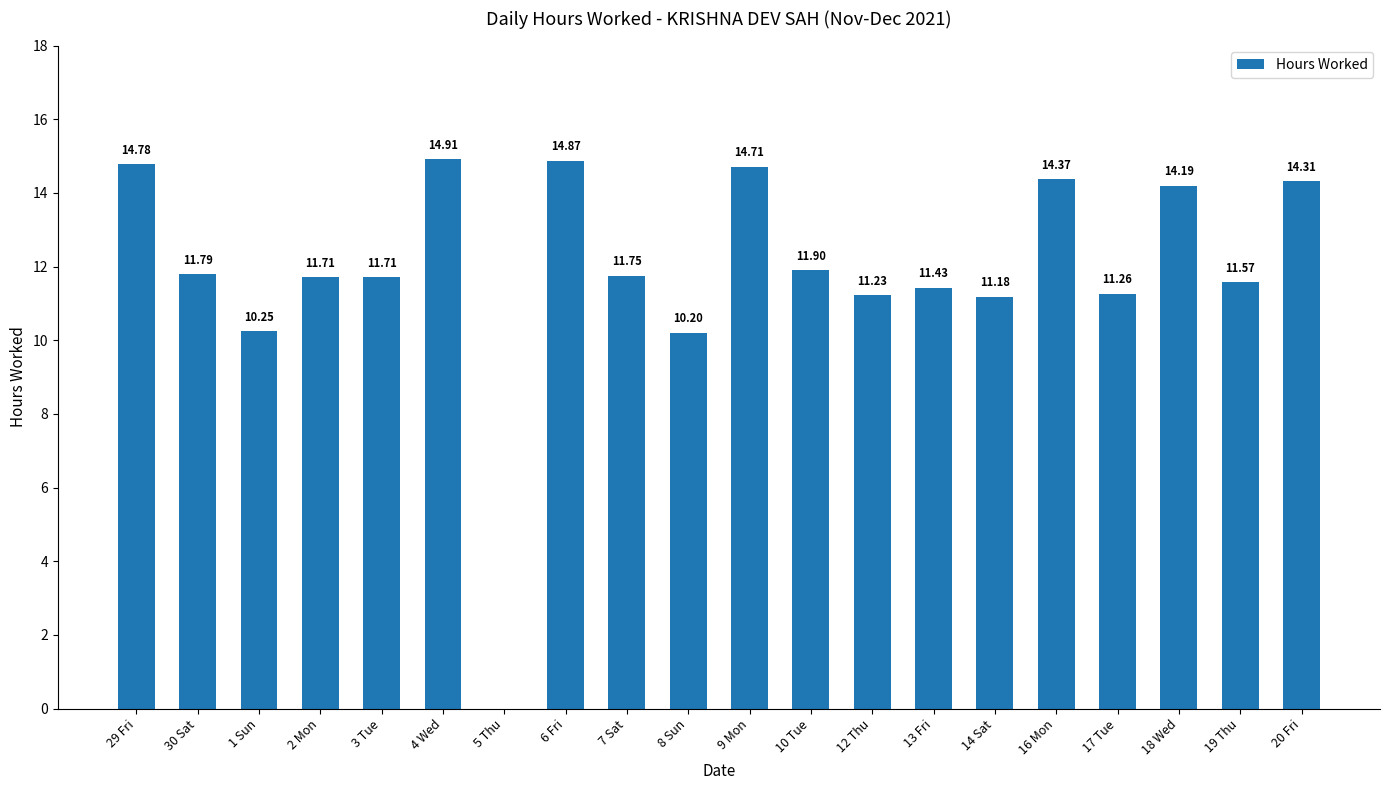

What is the sum of all values?

238.1